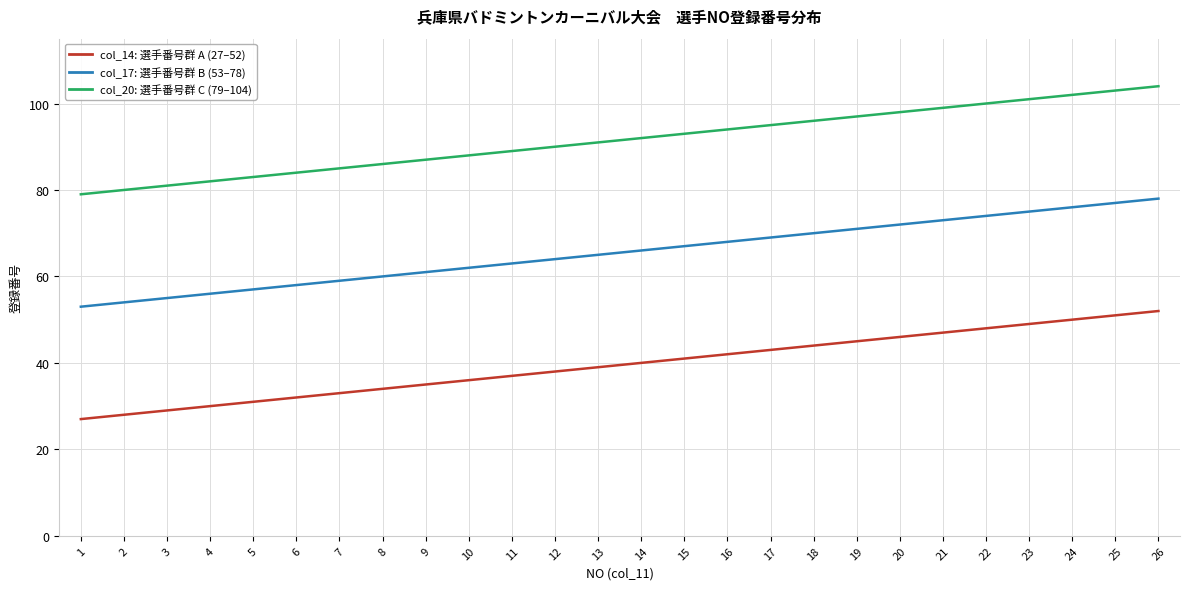

What is the spread (max minus min) of values at 9?

52